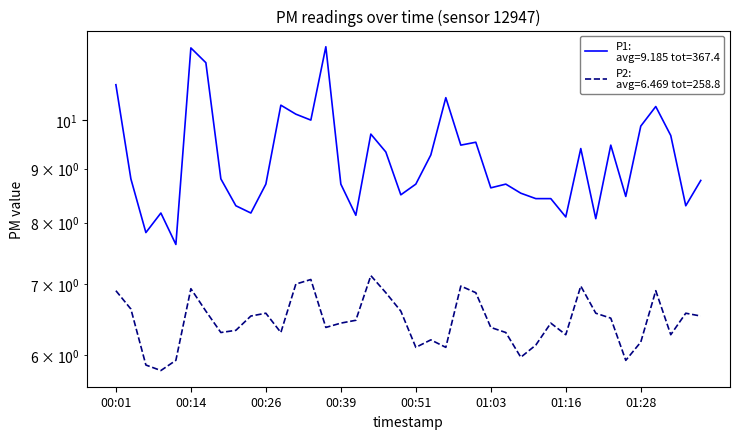

What is the sum of the P1 values at 01:26 and 00:36?

20.2